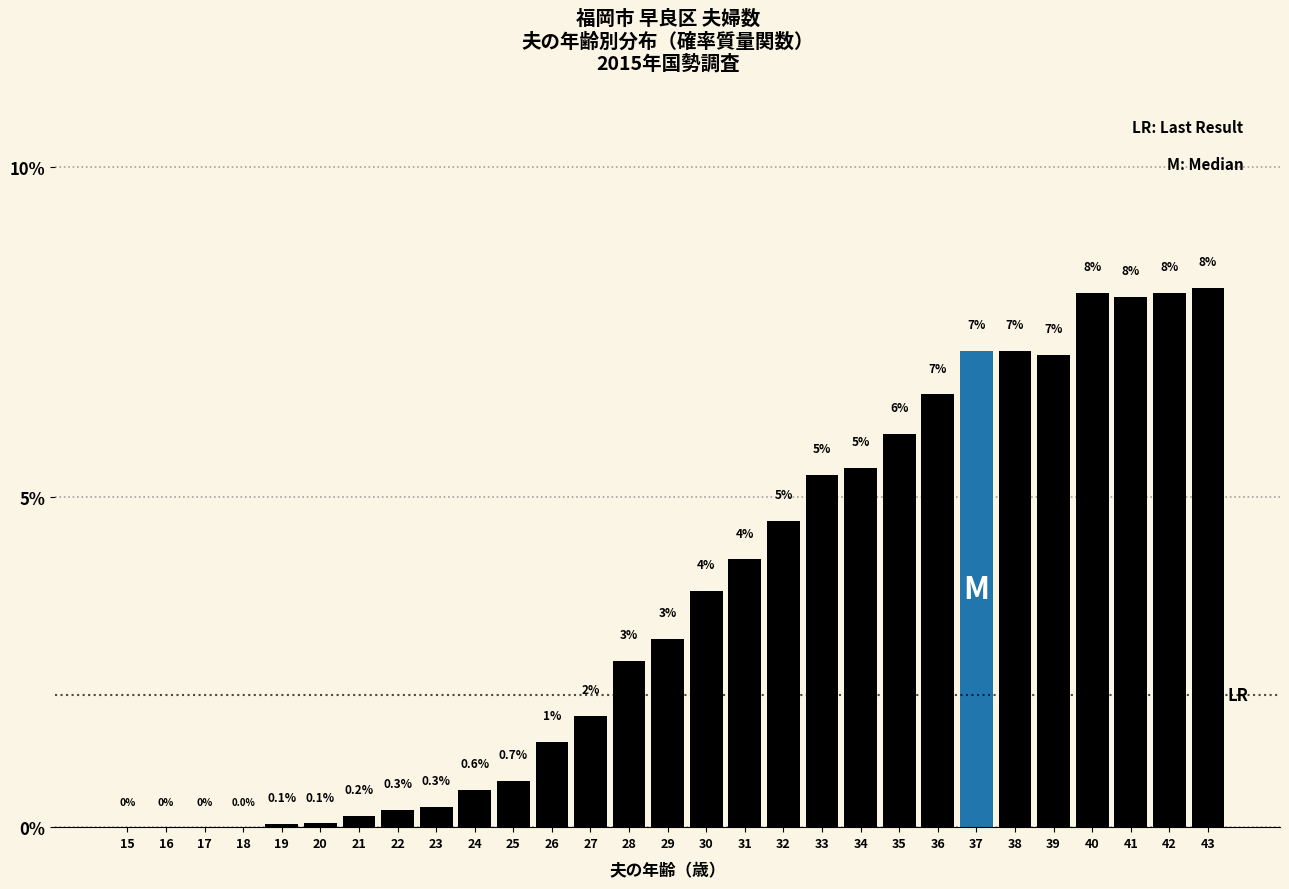

Where is the data nearest to the value 4?

31